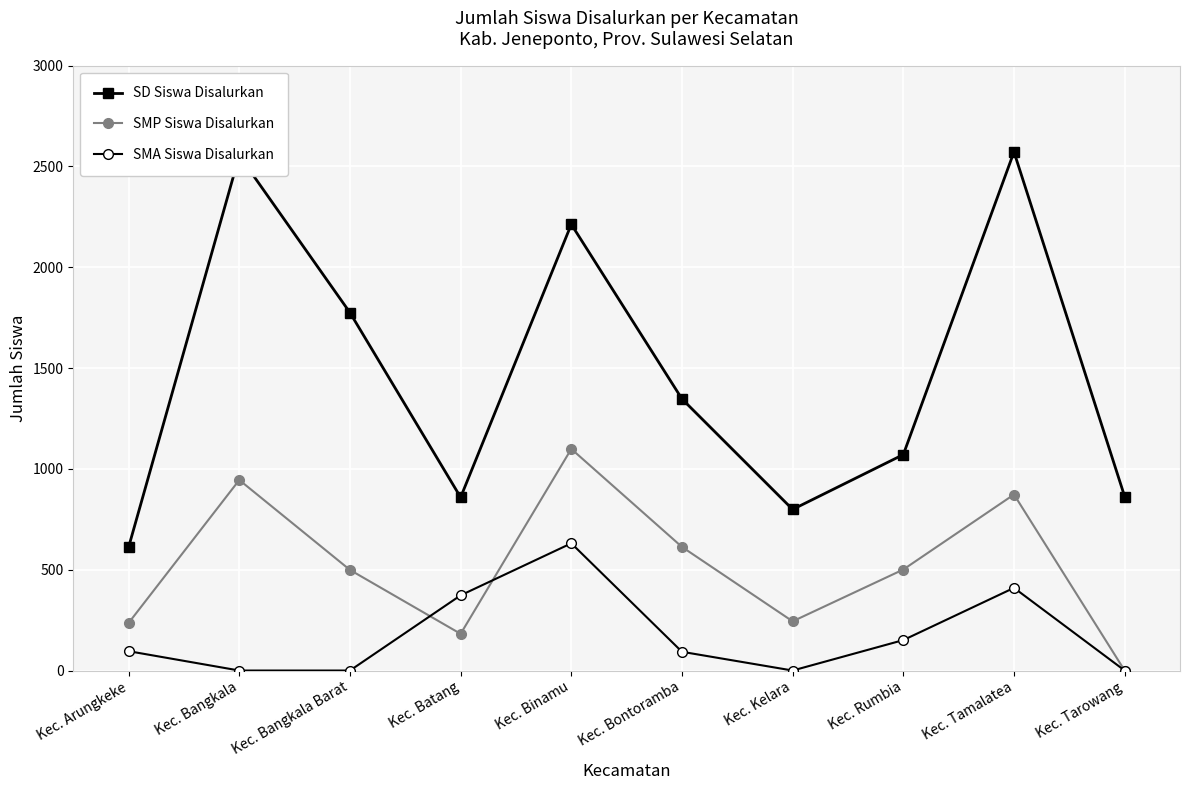

Is it true that SMA Siswa Disalurkan equals 373 at Kec. Batang?

True